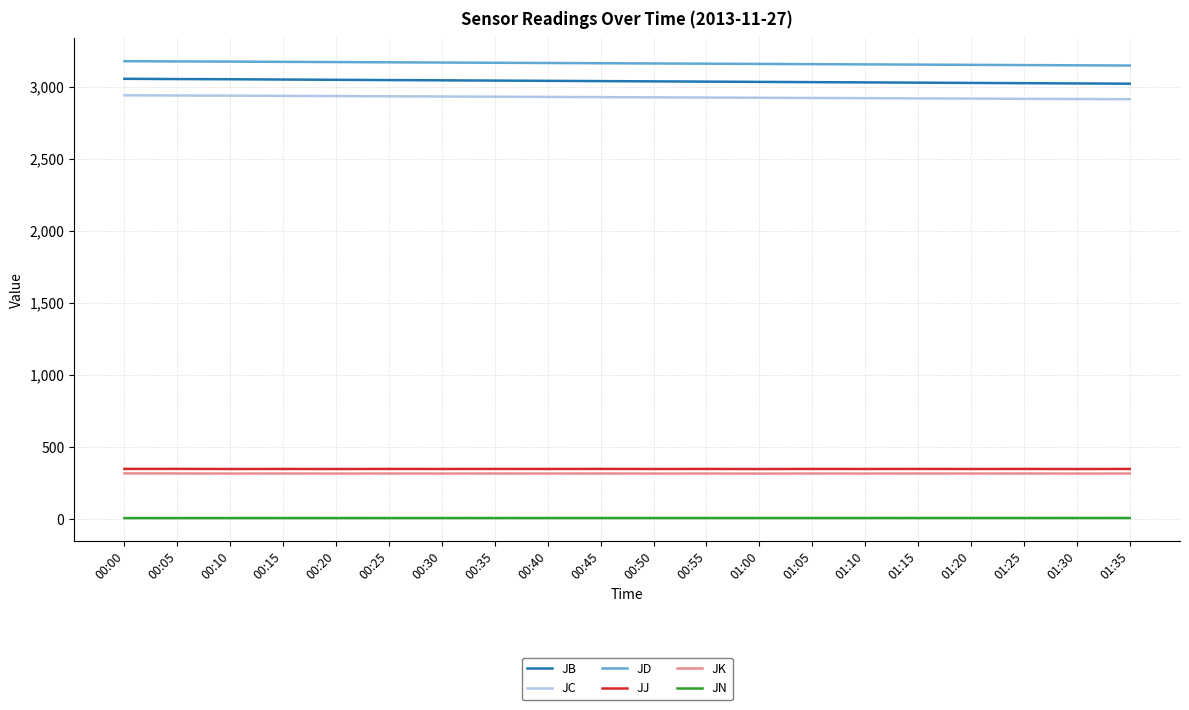

What position from the right is 01:15?

5